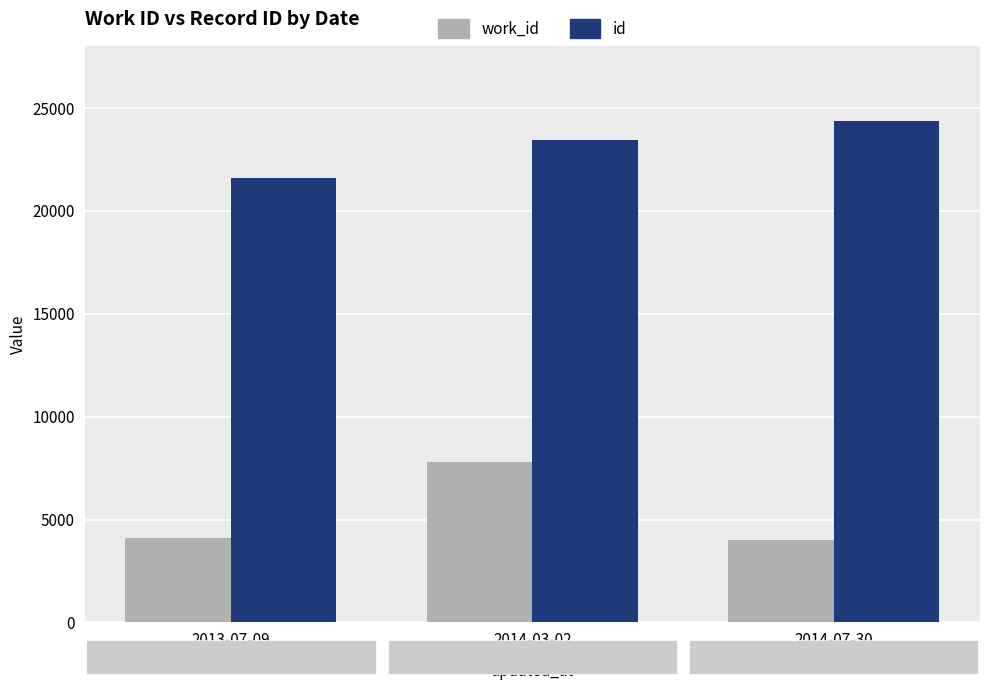

List the series in order of their overall mean, lowest first.

work_id, id